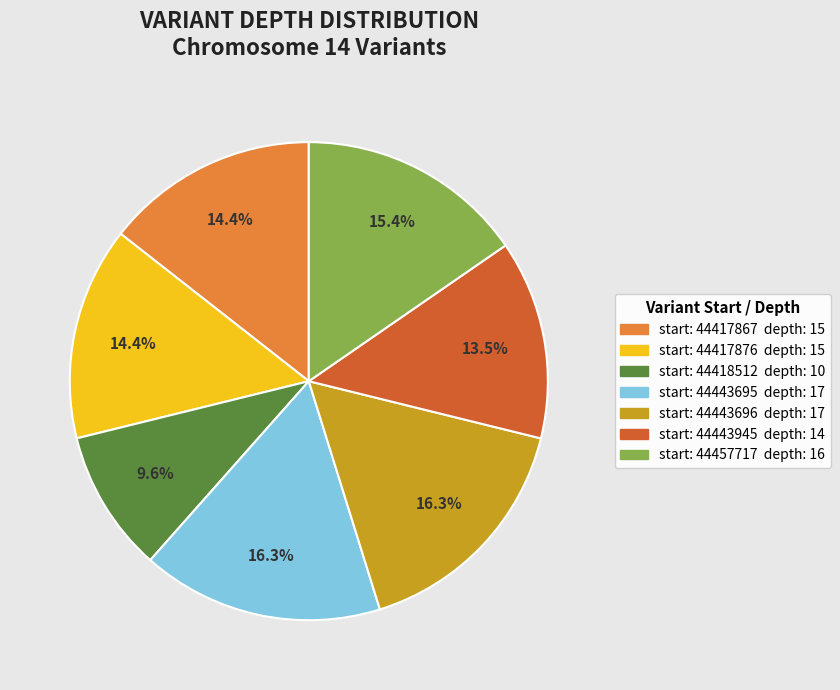

Is there a majority slice in this chart?

No